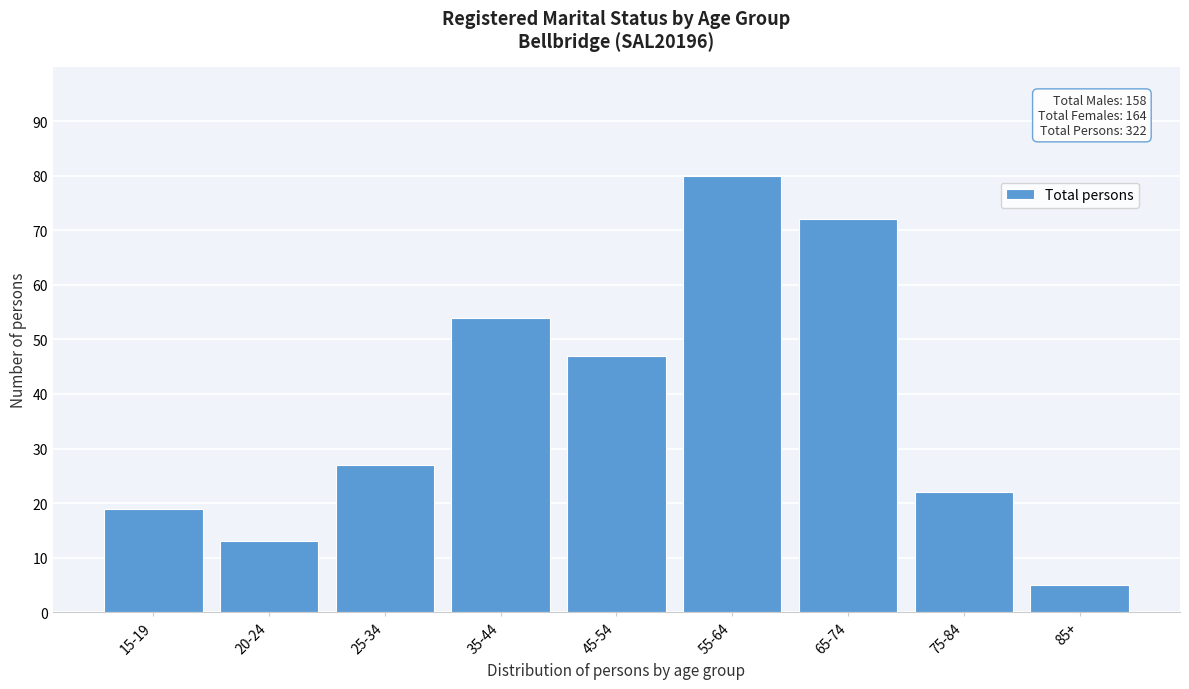

Reading left to right, list all the values displayed in this chart.

15-19=19	20-24=13	25-34=27	35-44=54	45-54=47	55-64=80	65-74=72	75-84=22	85+=5